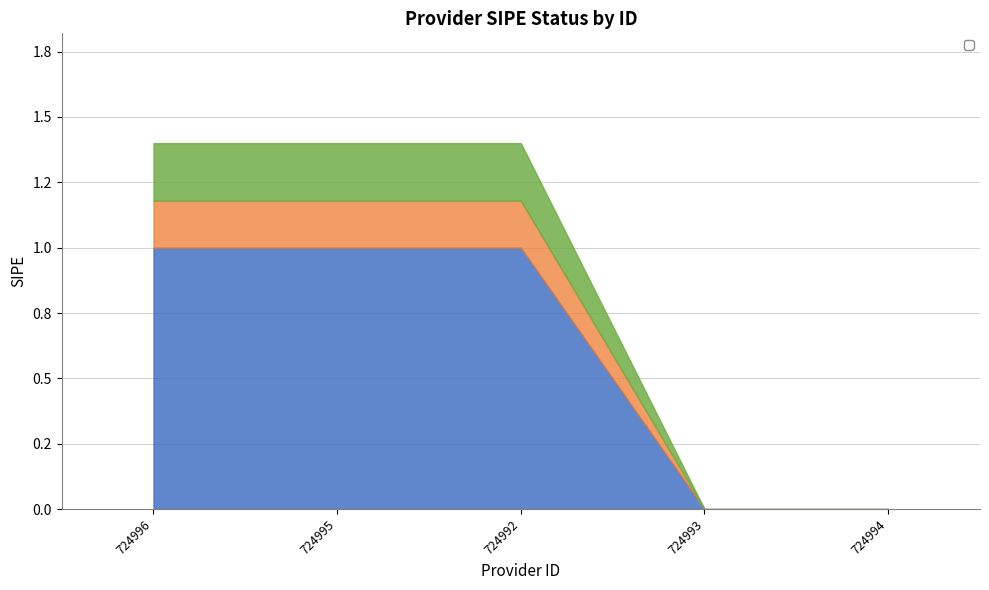

How many positive values are there?

3